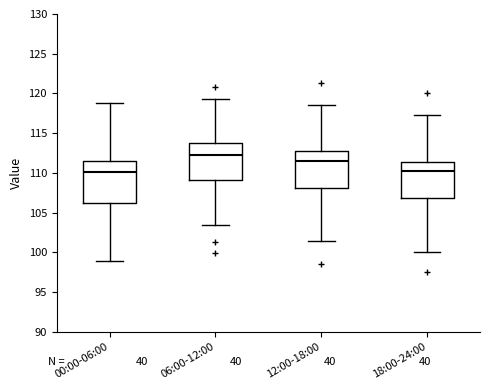

Comparing the boxes themselves (not the whiskers), which one is the tallest?

00:00-06:00